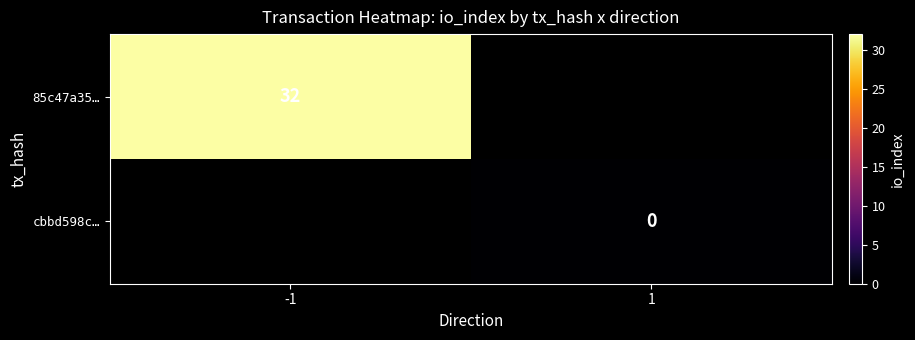

Is it true that 85c47a35… equals 32 at -1?

True